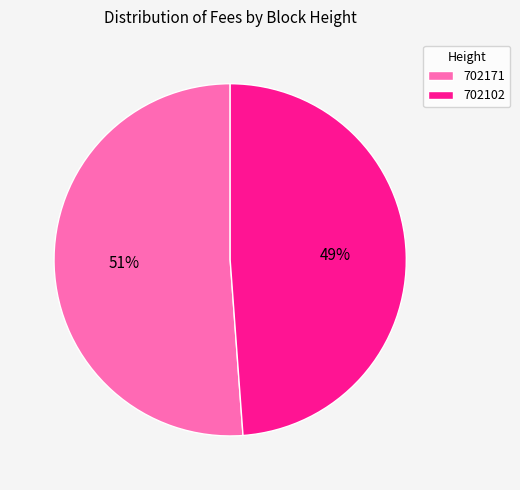

Which slice is the smallest?

702102